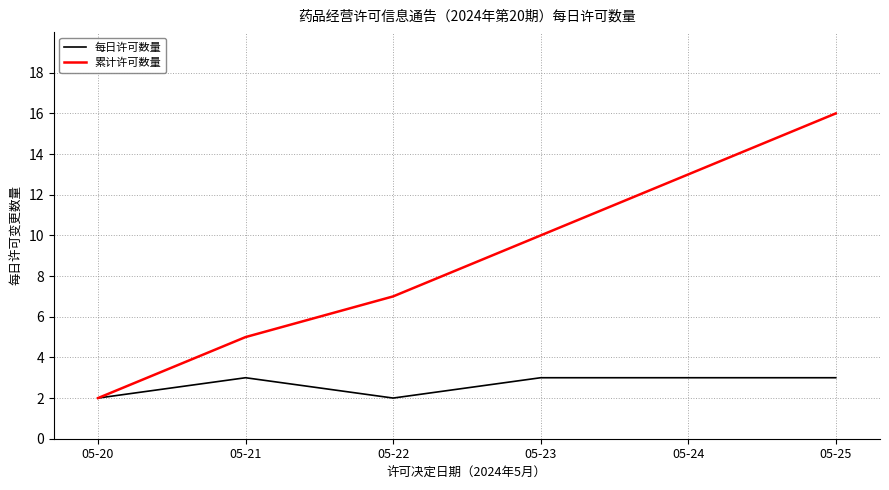

Reading right to left, transcribe all the data shown in this chart.

每日许可数量: 3	3	3	2	3	2
累计许可数量: 16	13	10	7	5	2